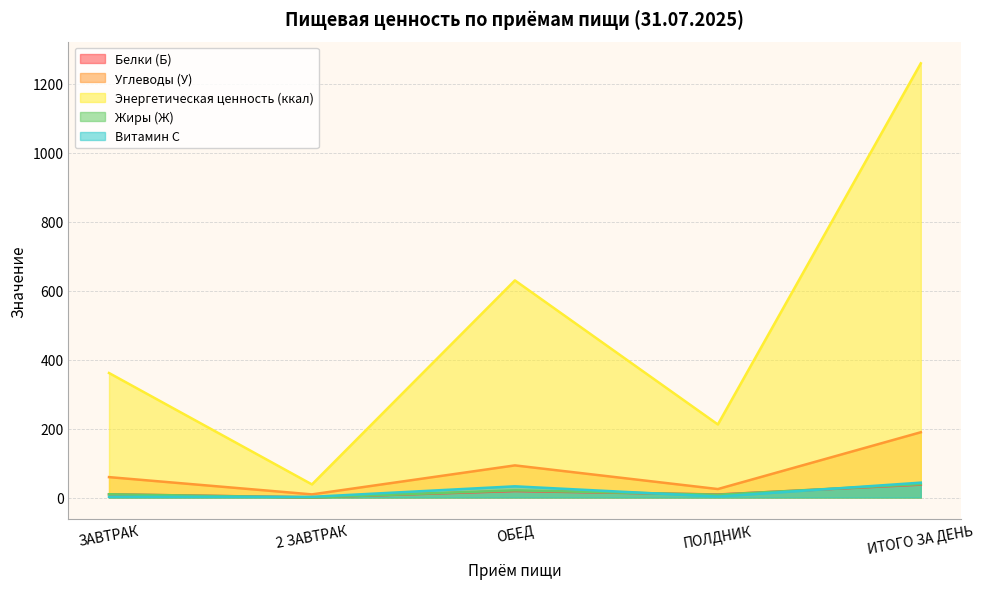

Which series changed the most between 2 ЗАВТРАК and ОБЕД?

Энергетическая ценность (ккал)